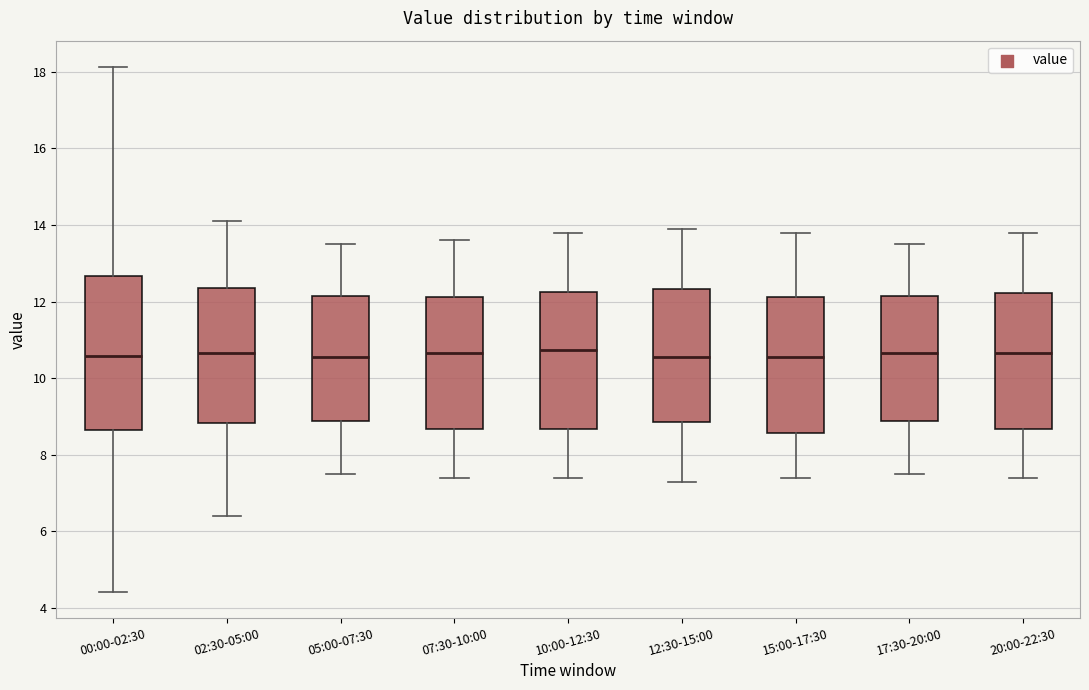

Where does the upper whisker of the box for 10:00-12:30 end on the y-axis? The values are not printed on the chart, so give them approximately, as read against the axis.

13.8